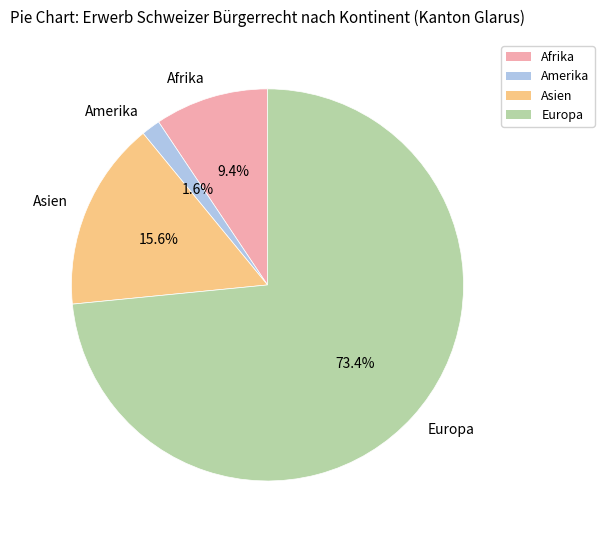

True or false: Asien accounts for 16% of the total.

True